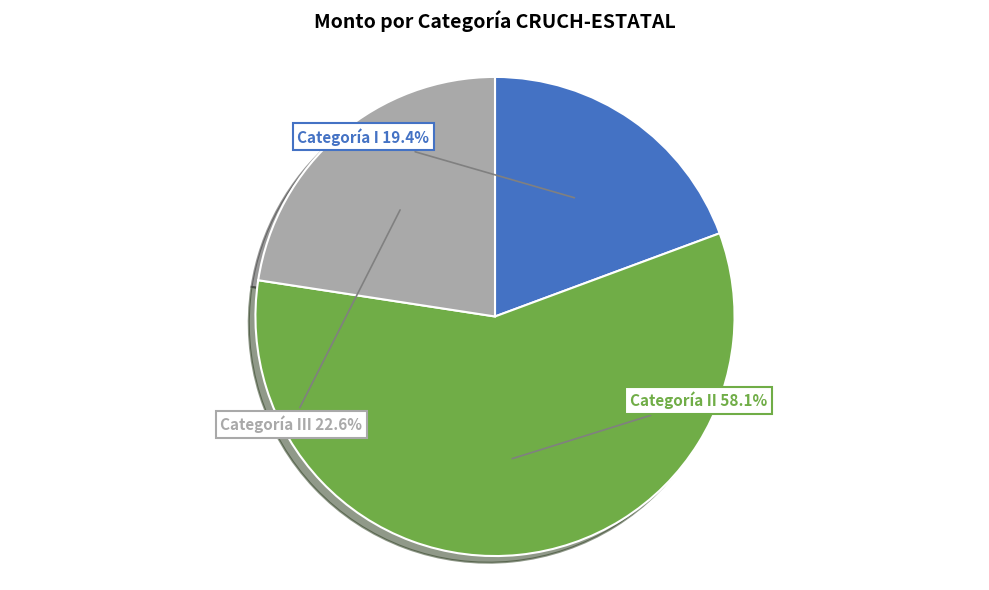

Does any single category account for the majority?

Yes